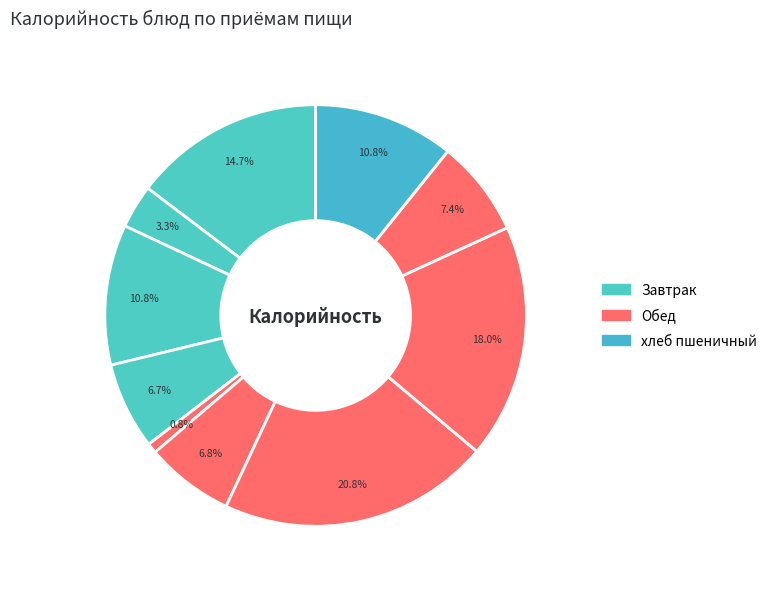

Count the number of slices in the pie.

10